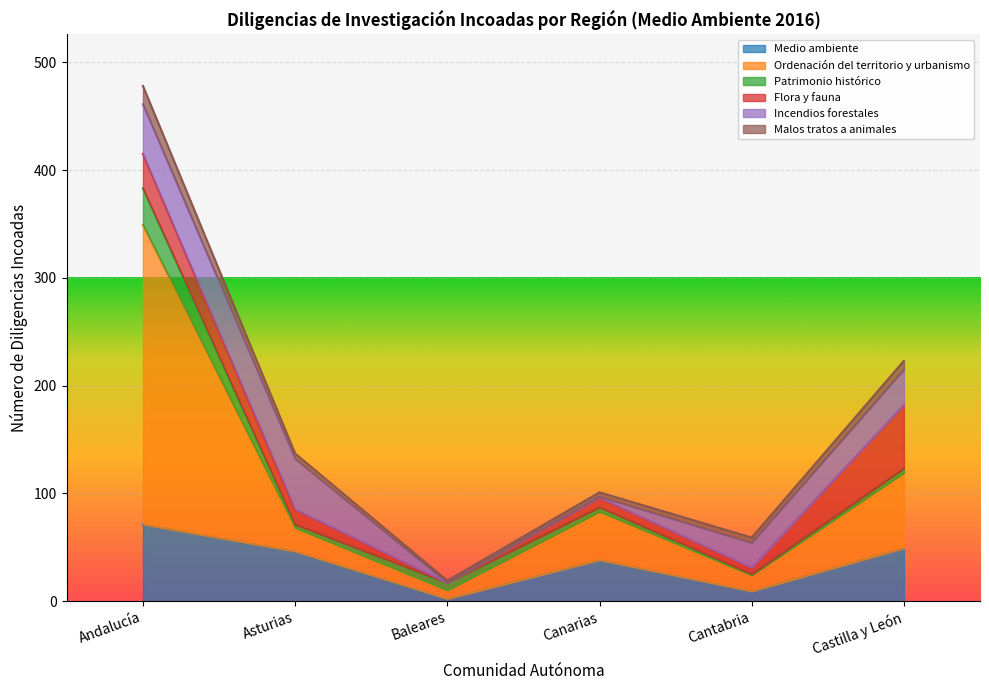

What is the value of the Medio ambiente point at the 4th from the left?

38